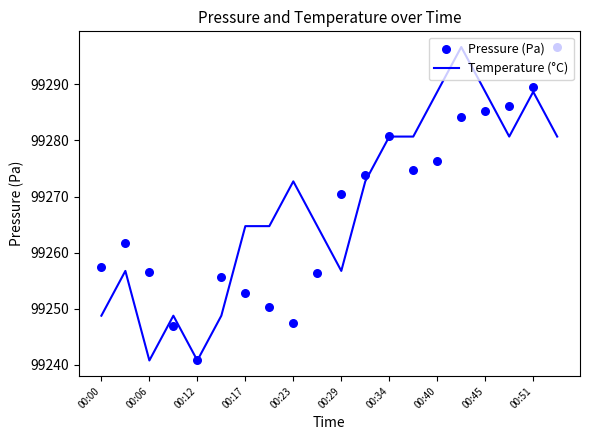

Which series has the largest Y range (max minus min)?

Pressure (Pa)